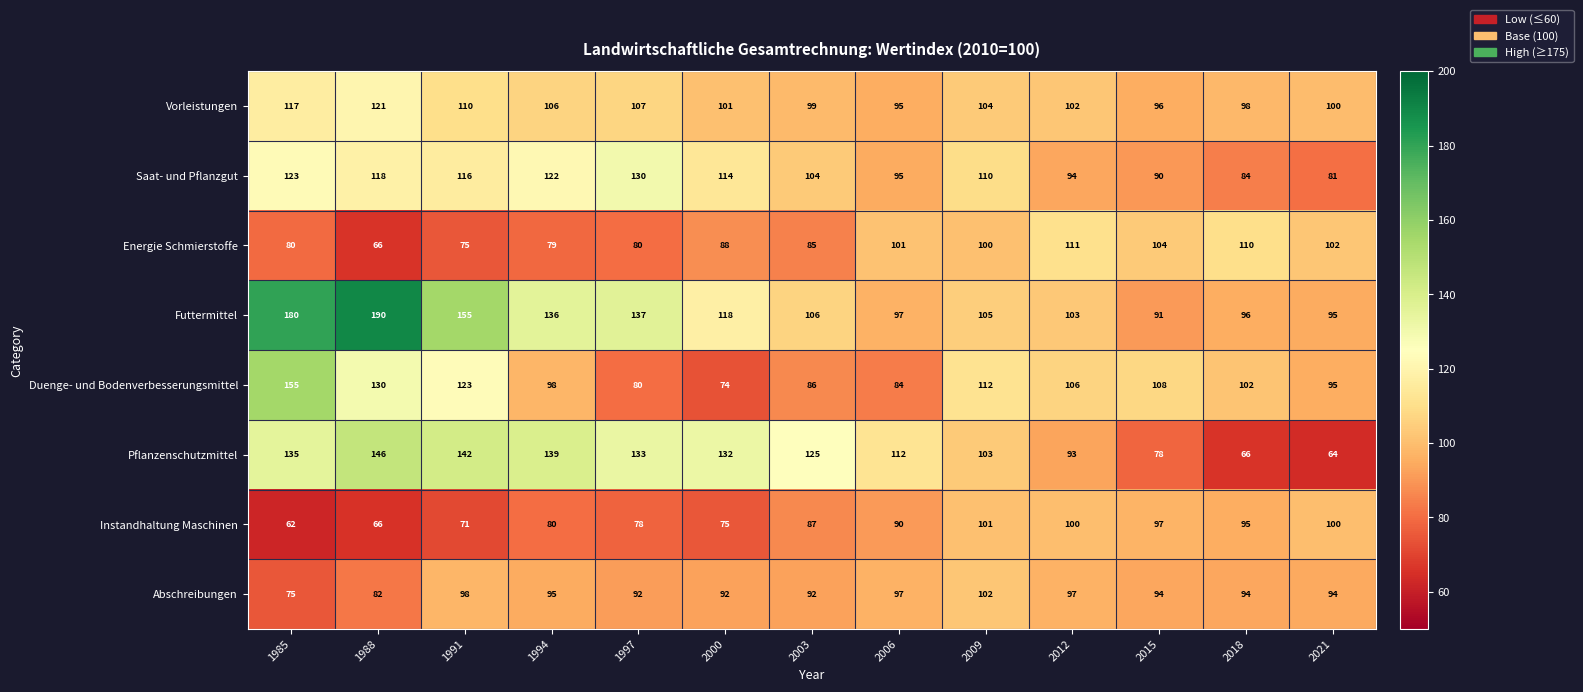

List the series in order of their peak value, highest first.

Futtermittel, Duenge- und Bodenverbesserungsmittel, Pflanzenschutzmittel, Saat- und Pflanzgut, Vorleistungen, Energie Schmierstoffe, Abschreibungen, Instandhaltung Maschinen